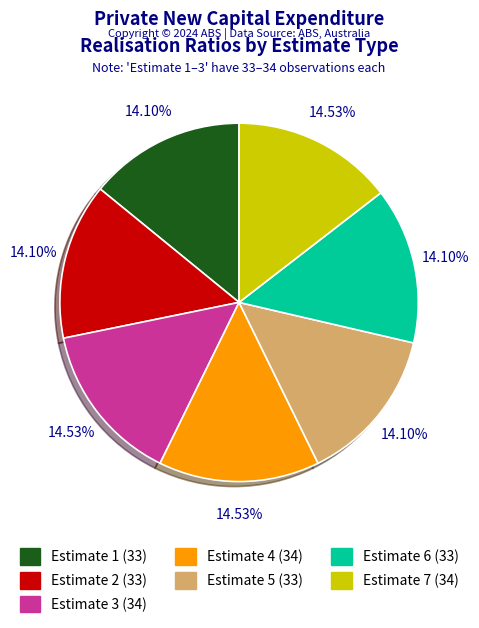

What is the ratio of the value at Estimate 3 to the value at Estimate 4?

1.0